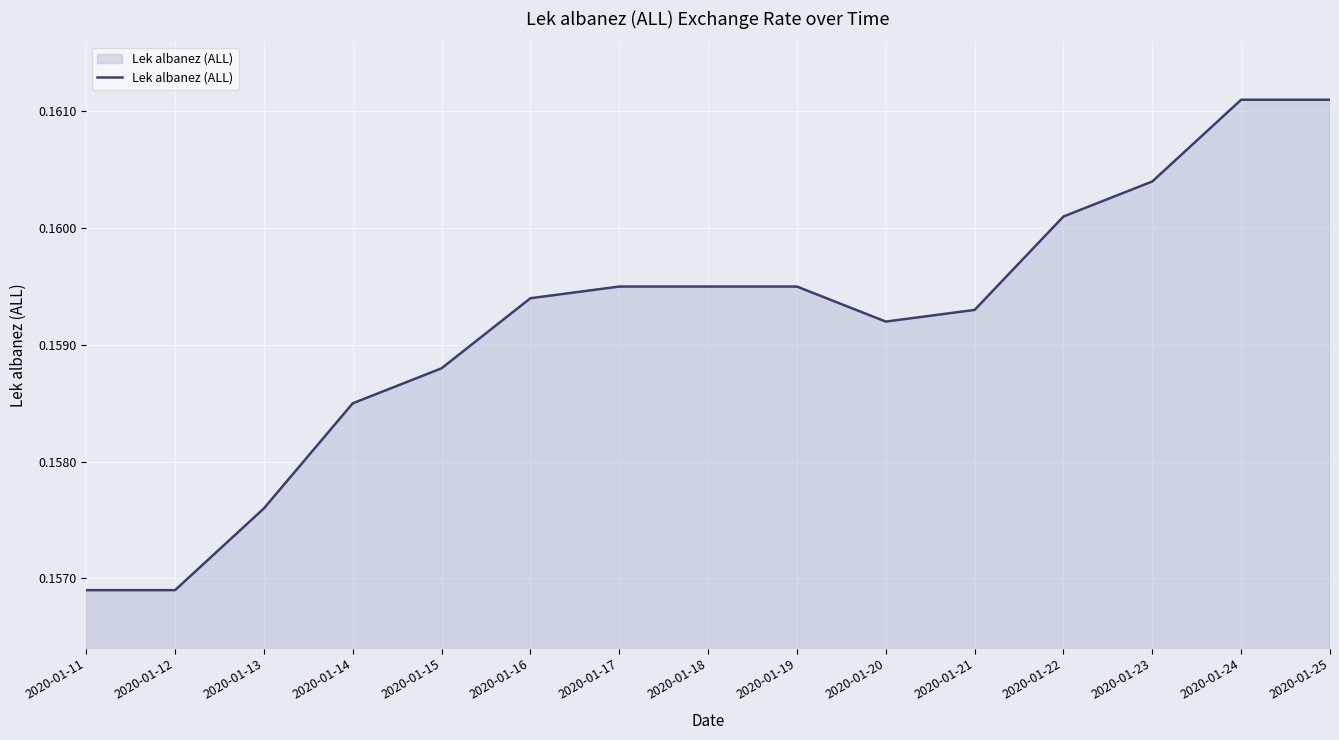

Which has a higher value, 2020-01-16 or 2020-01-11?

2020-01-16